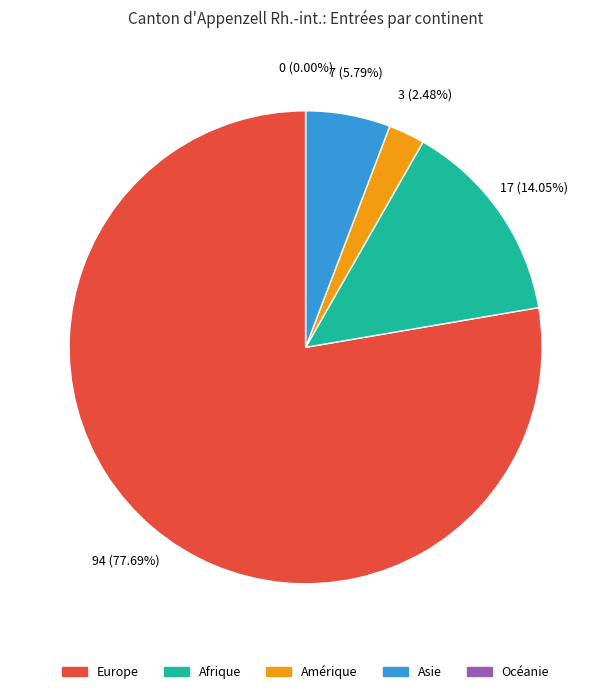

What is the change in value from Europe to Amérique?

-91